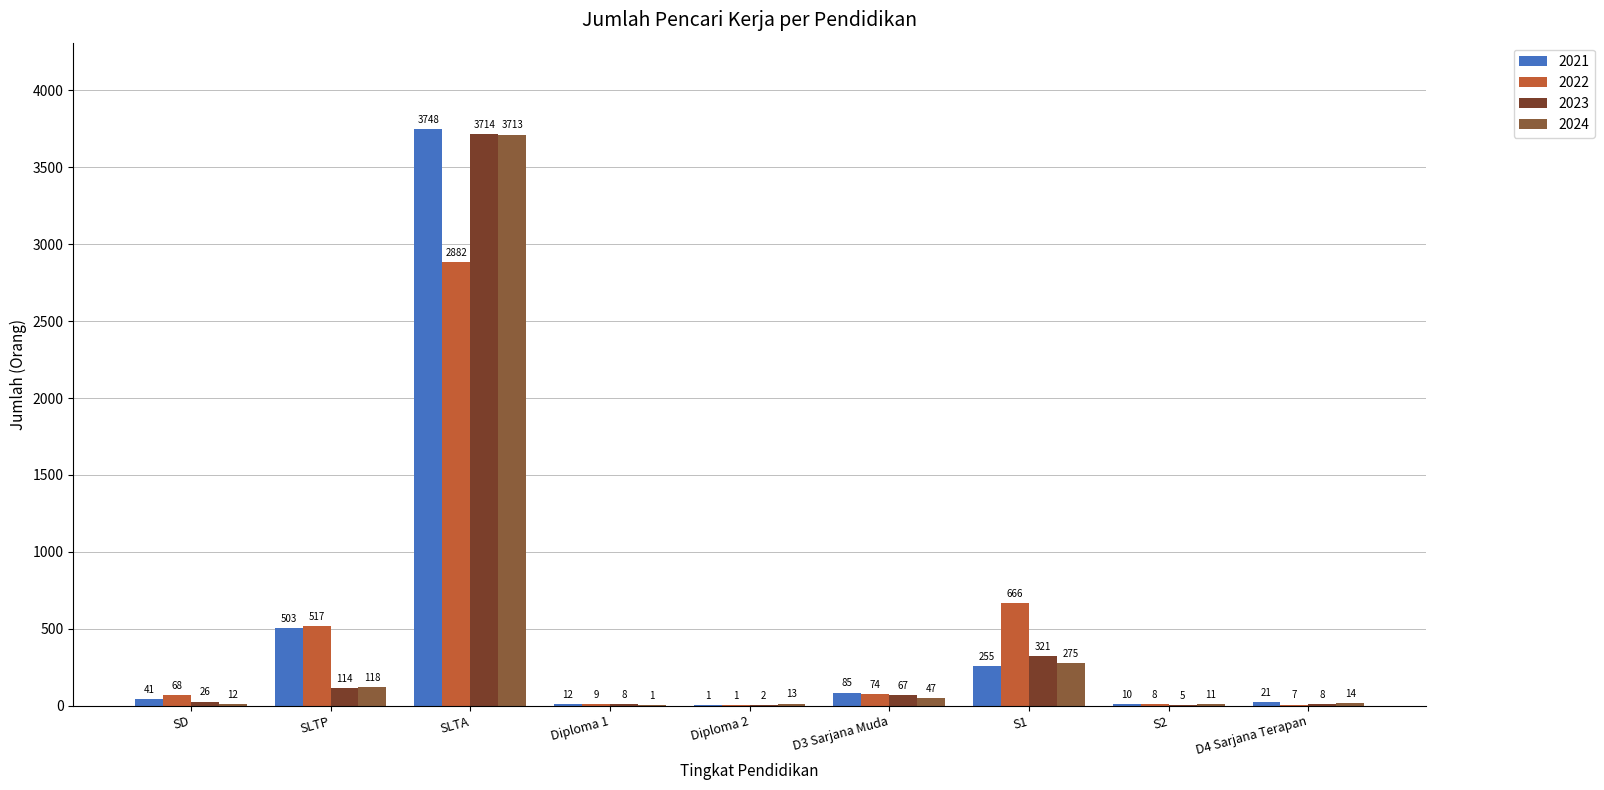

What is the highest value of the 2021 series?

3748